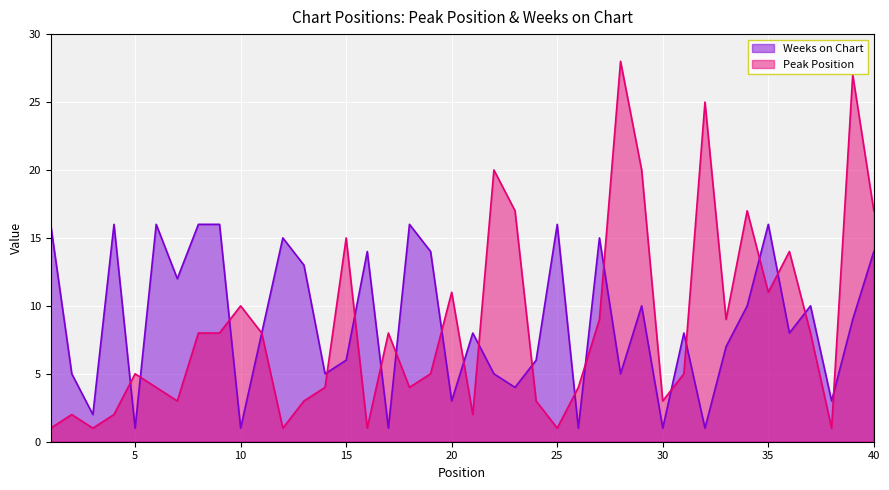

List the labels in order of Peak Position value, largest first.

28, 39, 32, 22, 29, 23, 34, 40, 15, 36, 20, 35, 10, 27, 33, 8, 9, 11, 17, 37, 5, 19, 31, 6, 14, 18, 26, 7, 13, 24, 30, 2, 4, 21, 1, 3, 12, 16, 25, 38